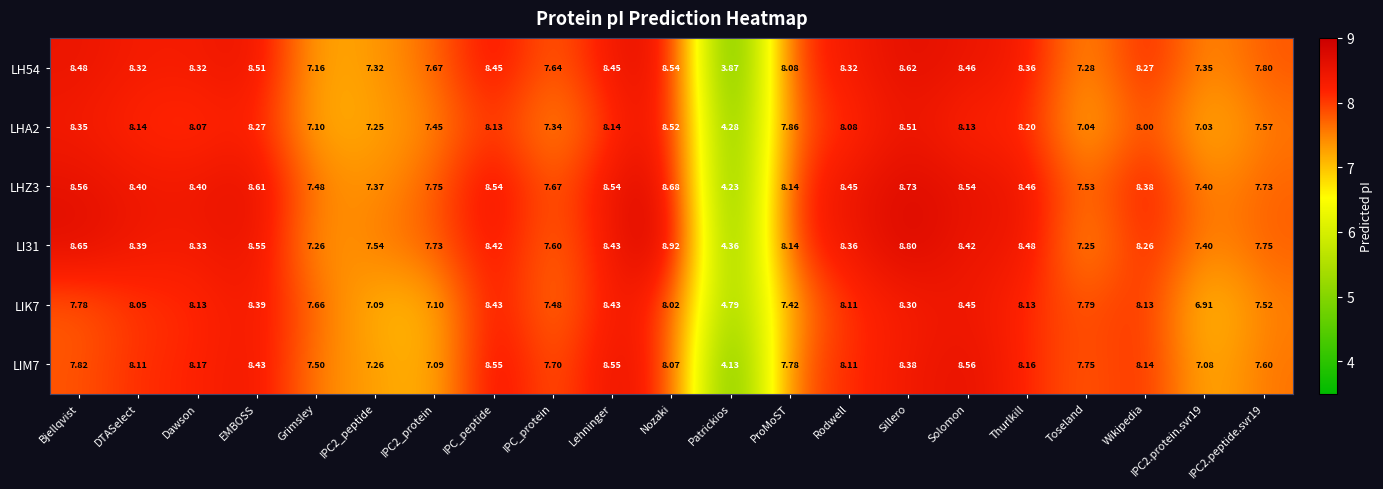

Is the value of LHZ3 at Thurlkill greater than the value of LI31 at Patrickios?

Yes